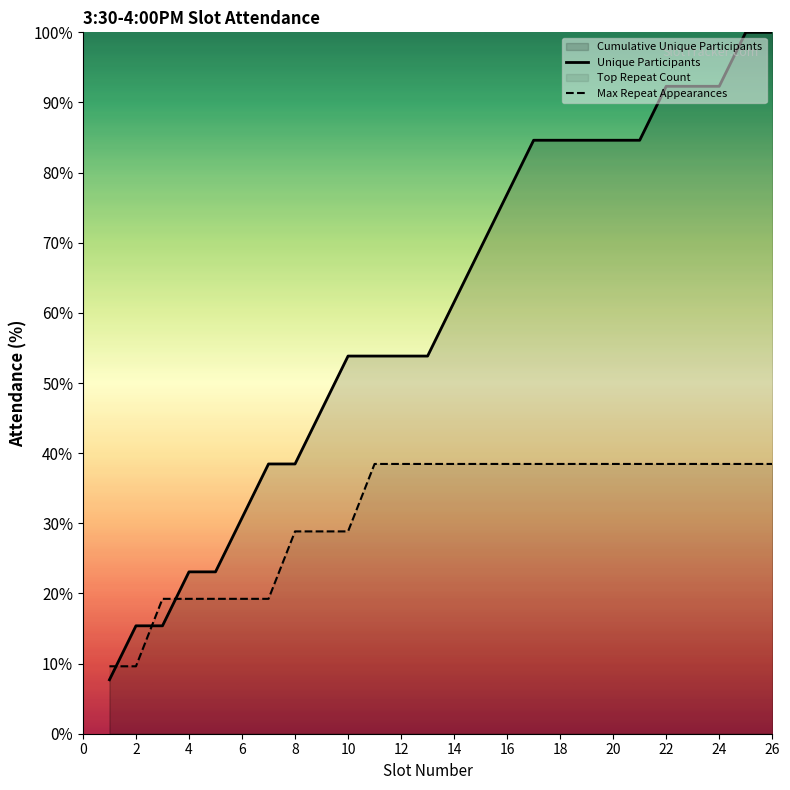

Rank the series by their average value, from lowest to highest.

Max Repeat Appearances, Unique Participants